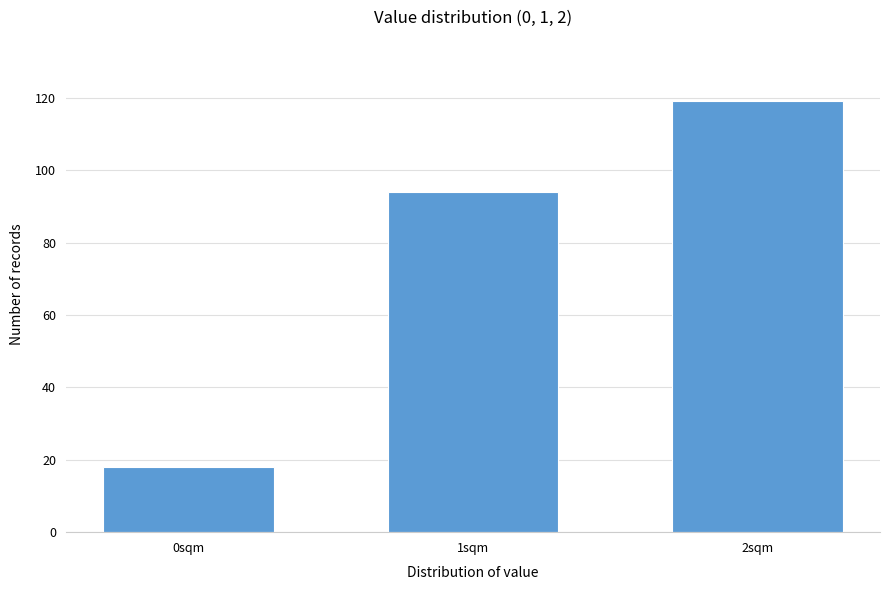

Reading left to right, transcribe all the data shown in this chart.

18	94	119